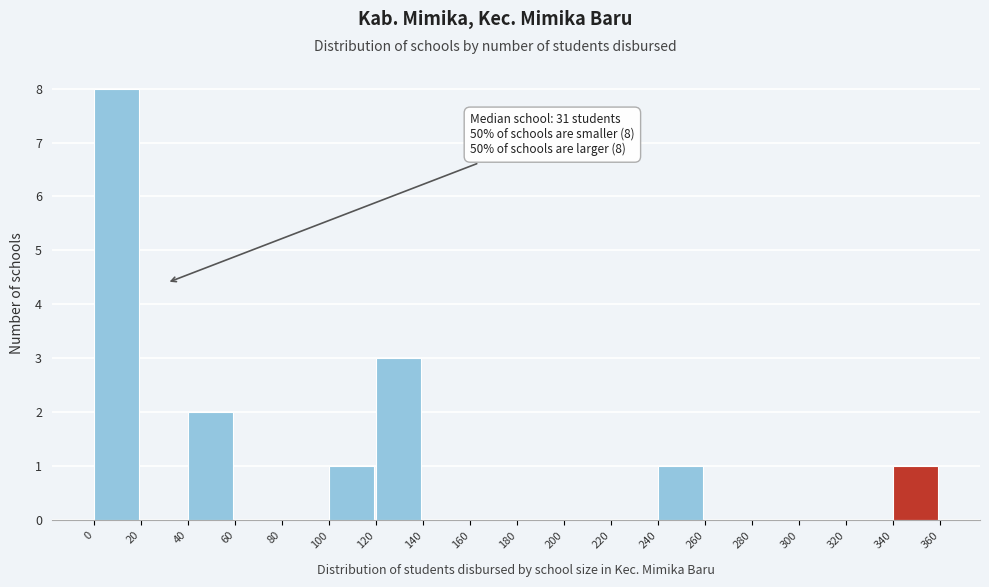

Which range on the x-axis has the tallest bar?

0 to 20